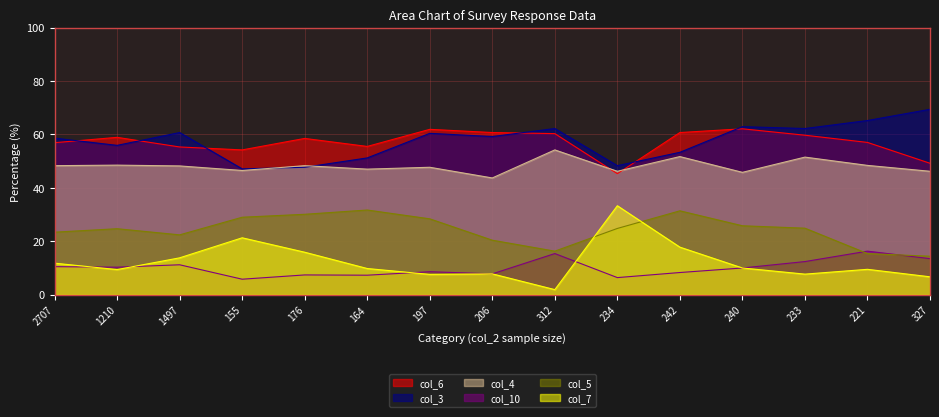

True or false: col_4 (col_4) and col_10 (col_10) cross at least once.

False